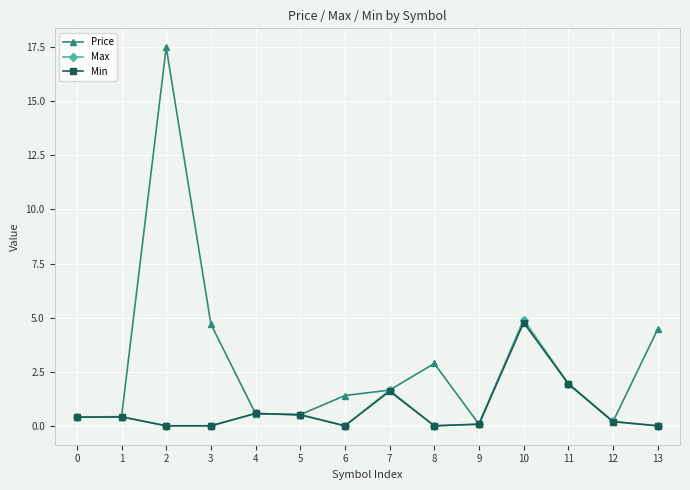

At which label is Price closest to 8?

10